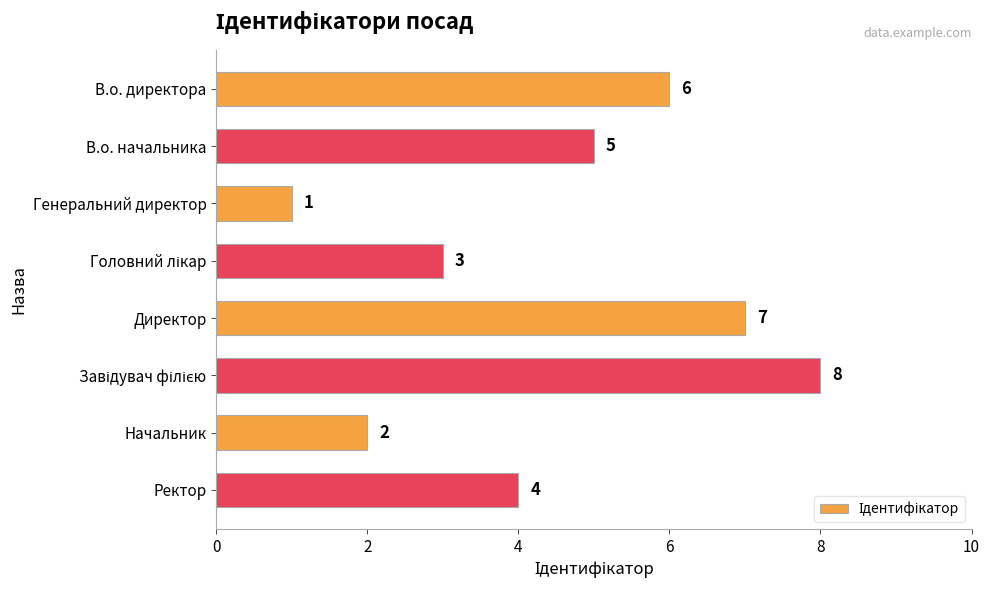

Are the bars horizontal?

Yes